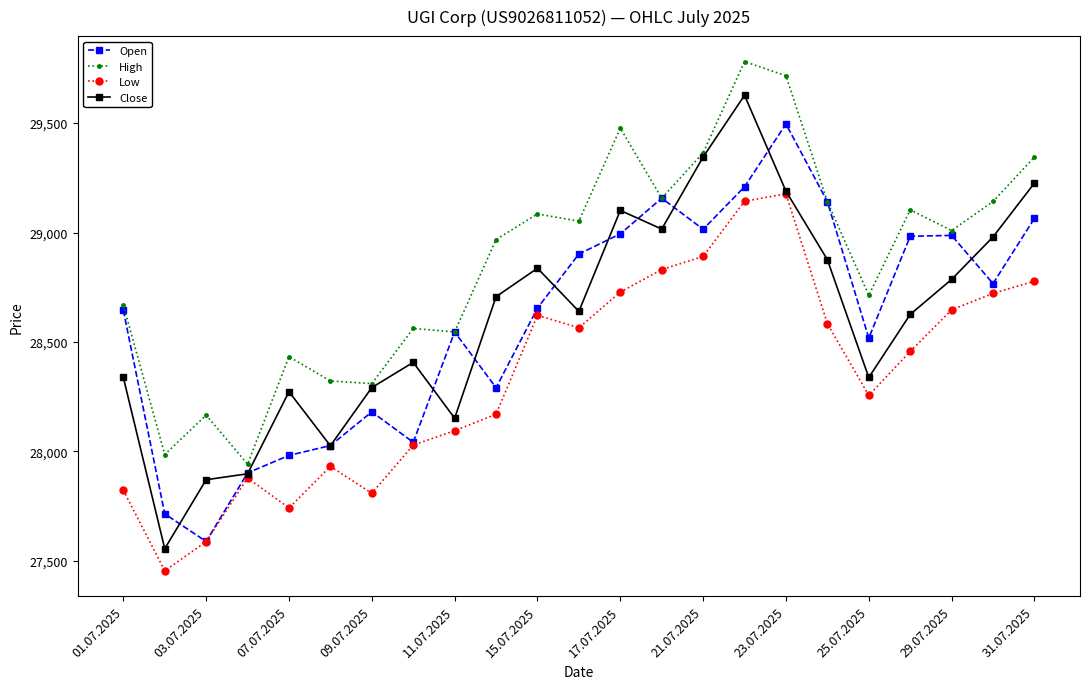

At how many categories does at least one series exceed 27578?

23